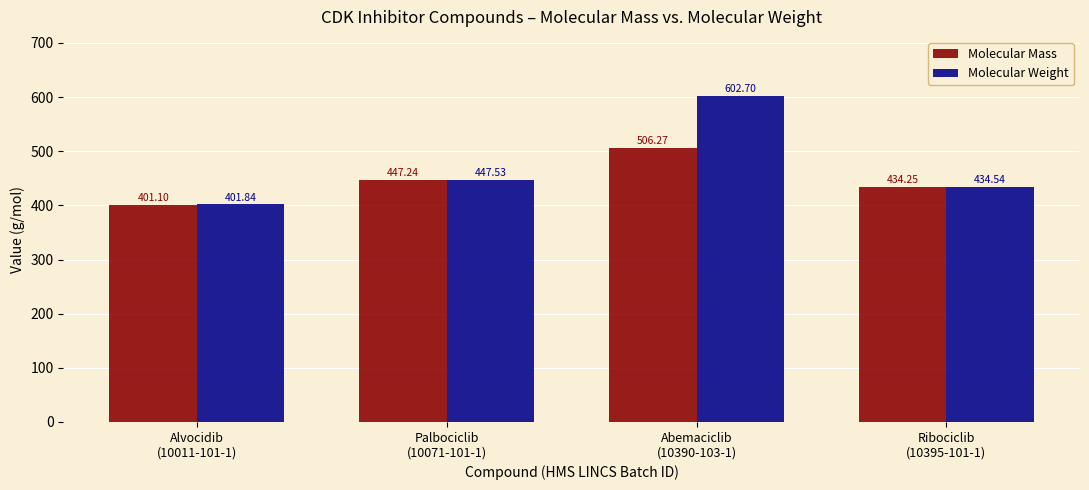

List the labels in order of Molecular Mass value, largest first.

Abemaciclib
(10390-103-1), Palbociclib
(10071-101-1), Ribociclib
(10395-101-1), Alvocidib
(10011-101-1)